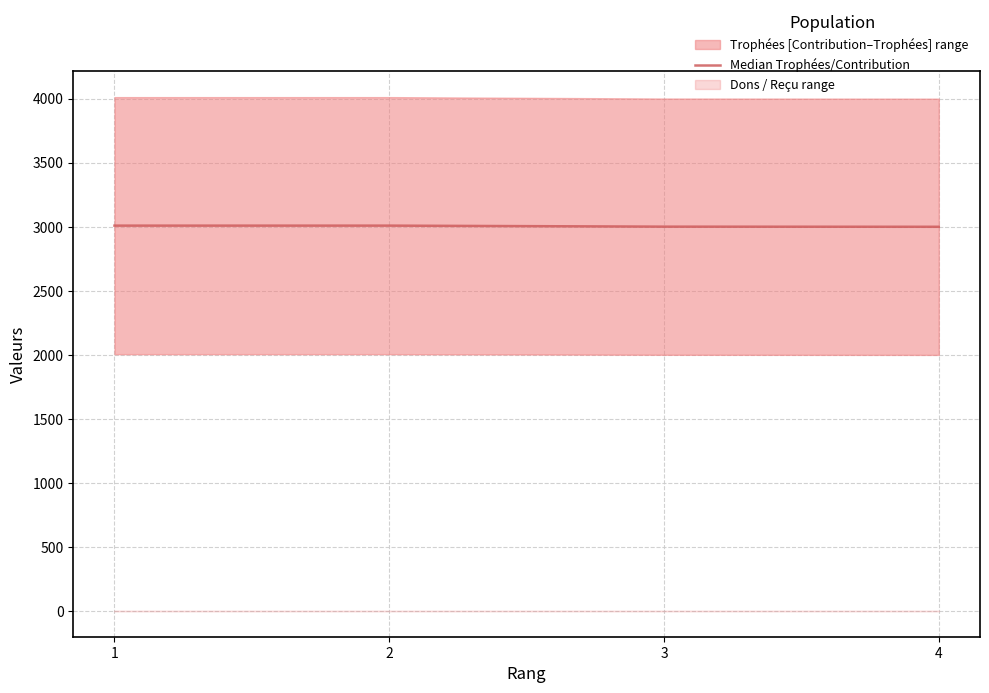

How many data points are less than 3009?

2